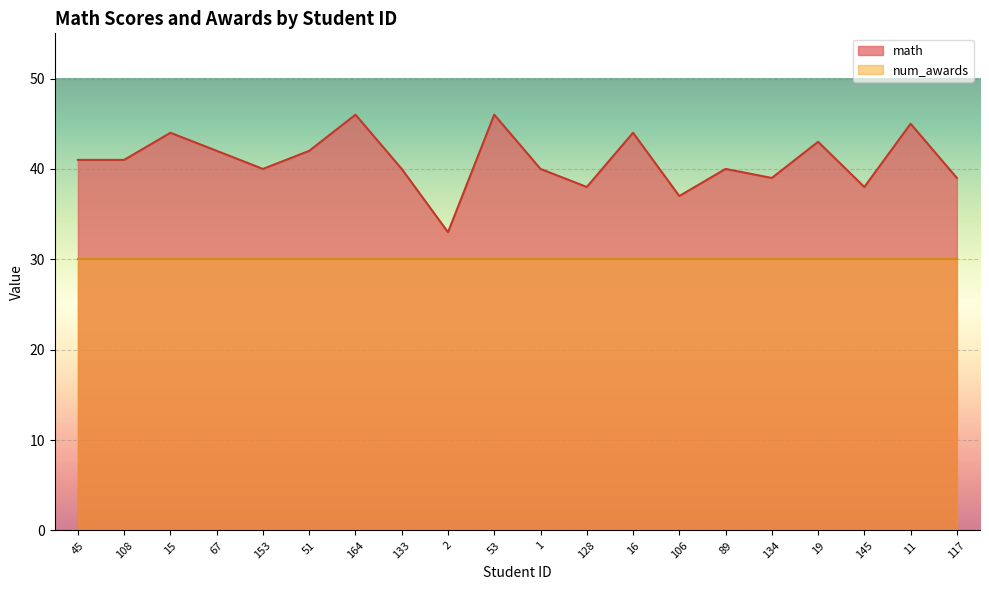

List the labels in order of value, largest first.

164, 53, 11, 15, 16, 19, 67, 51, 45, 108, 153, 133, 1, 89, 134, 117, 128, 145, 106, 2